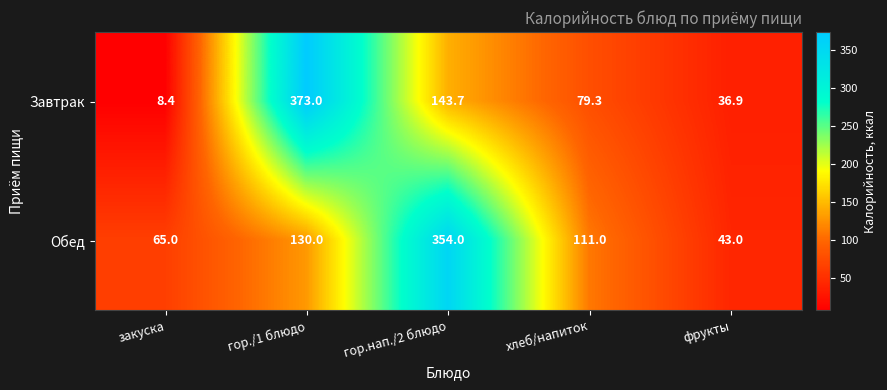

Which category has the lowest value across all series?

закуска